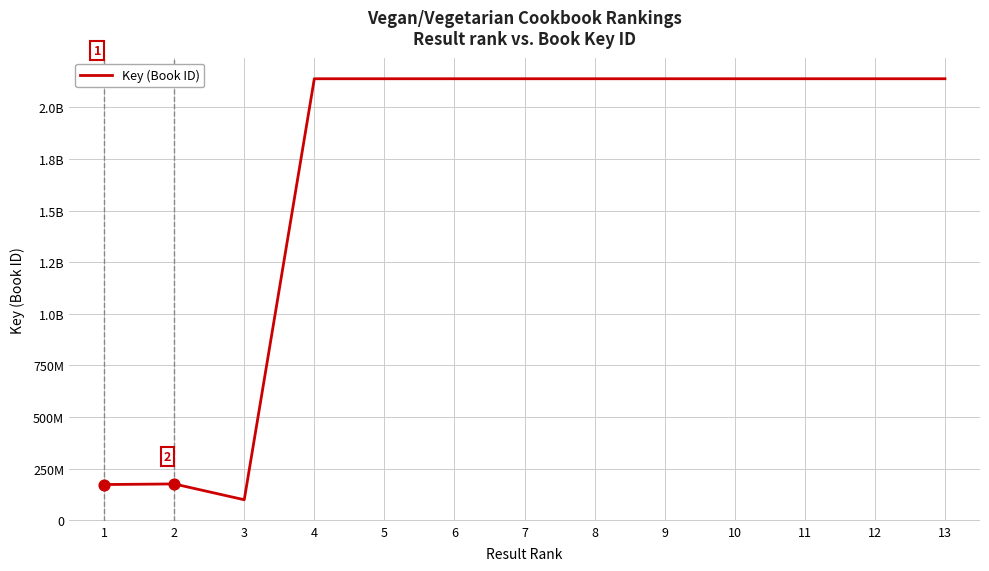

What is the change in value from 5 to 6?

+48153